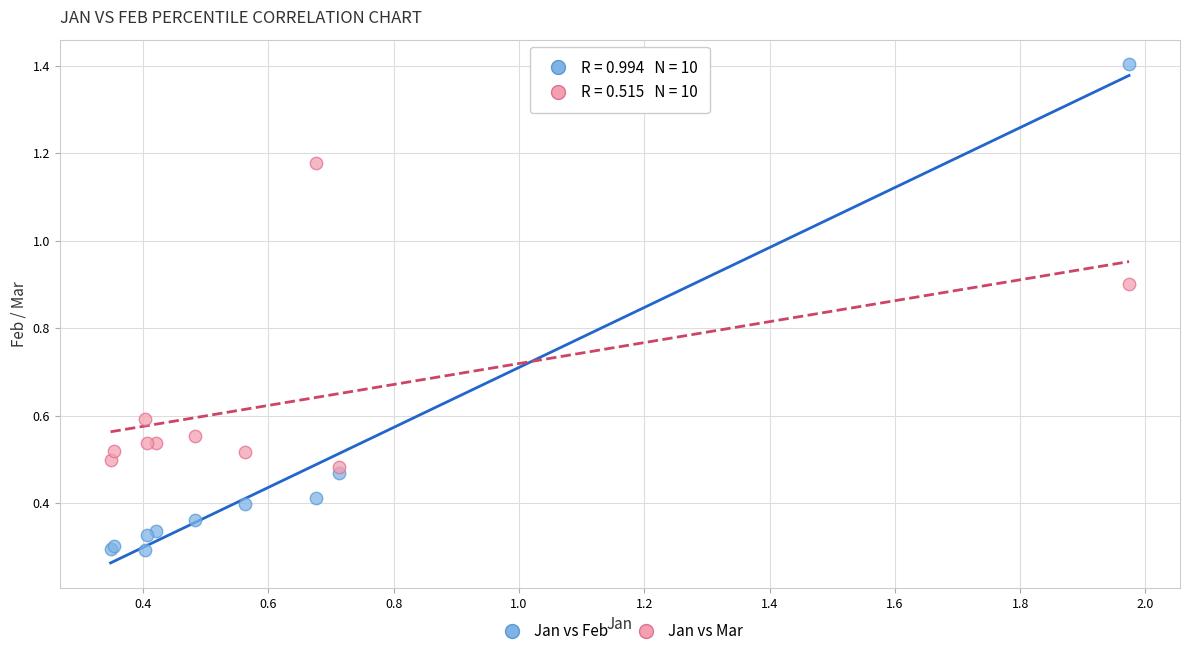

Which series contains the highest Y value?

Jan vs Feb